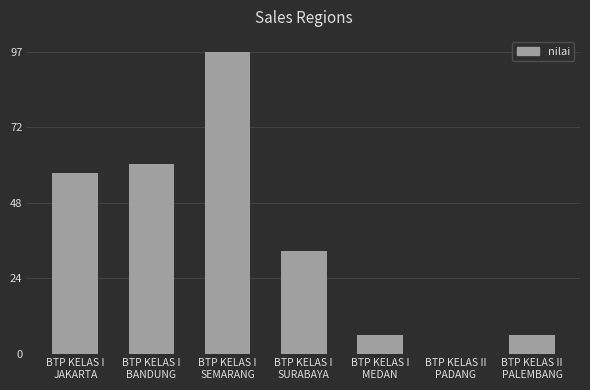

Reading right to left, what are all the values shown in this chart?

BTP KELAS II
PALEMBANG=6	BTP KELAS II
PADANG=0	BTP KELAS I
MEDAN=6	BTP KELAS I
SURABAYA=33	BTP KELAS I
SEMARANG=97	BTP KELAS I
BANDUNG=61	BTP KELAS I
JAKARTA=58